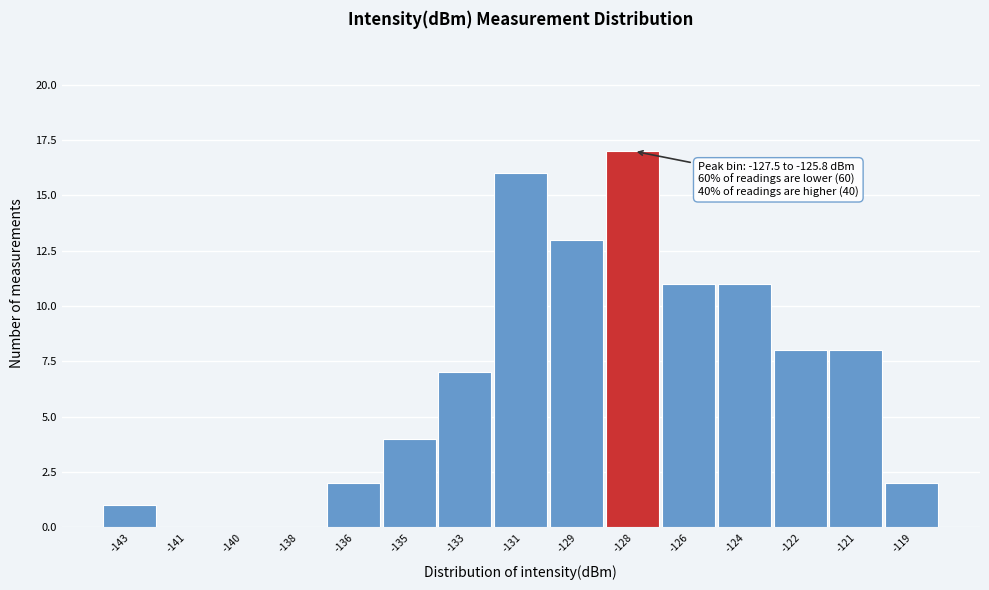

What is the sum of all values?

100